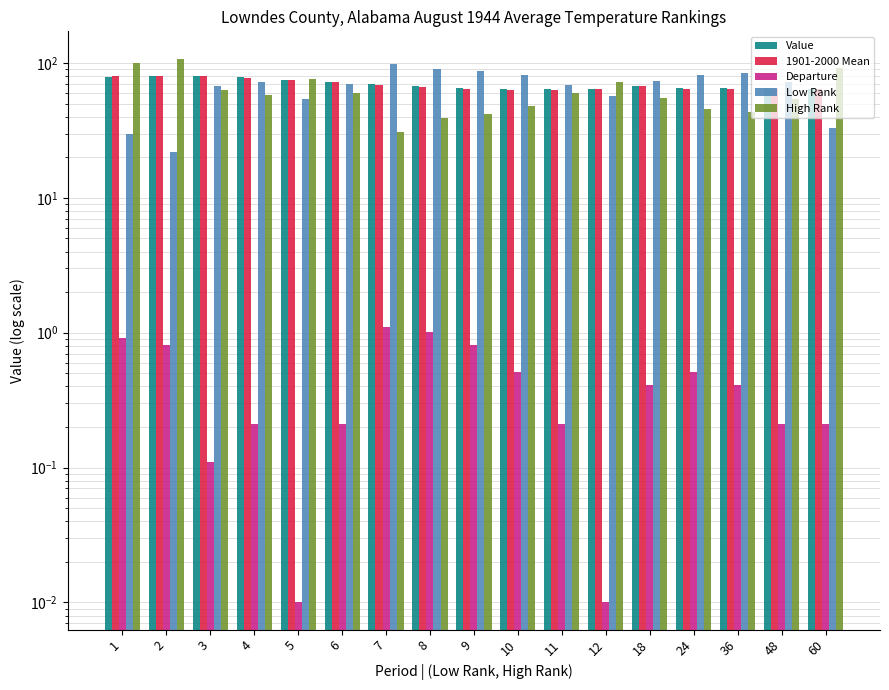

Read the Value value at 3.

80.1